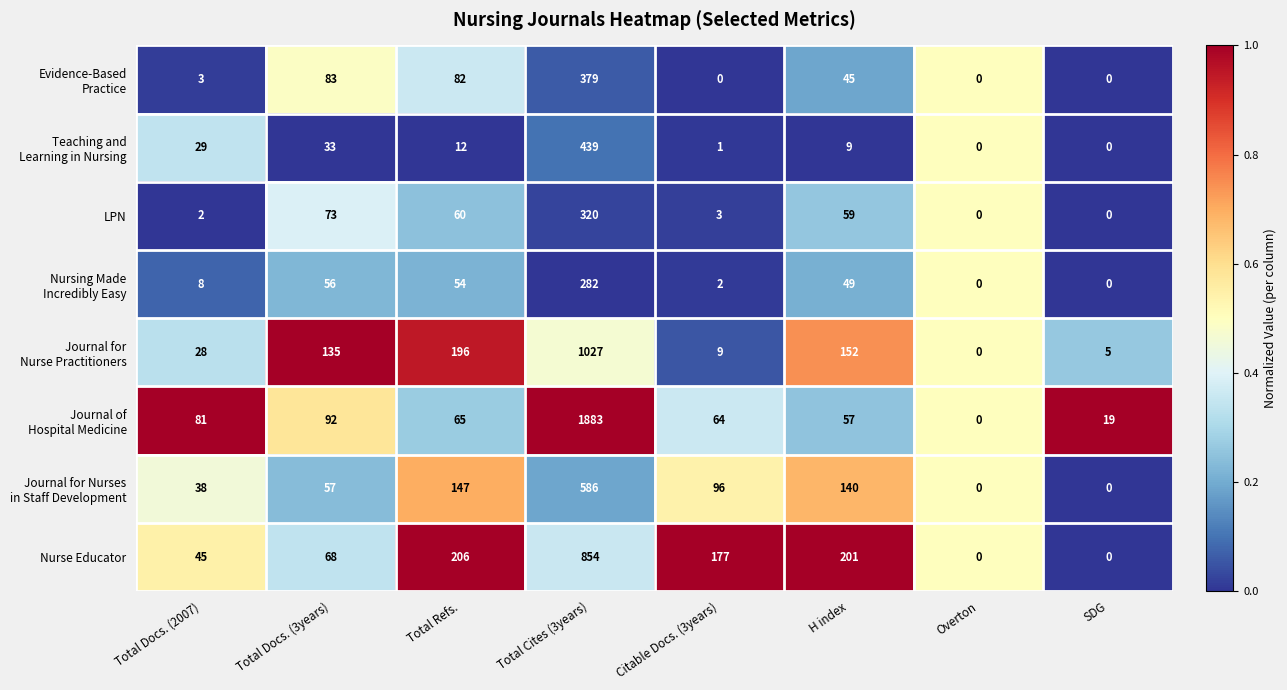

What is the spread (max minus min) of values at Total Docs. (2007)?

79